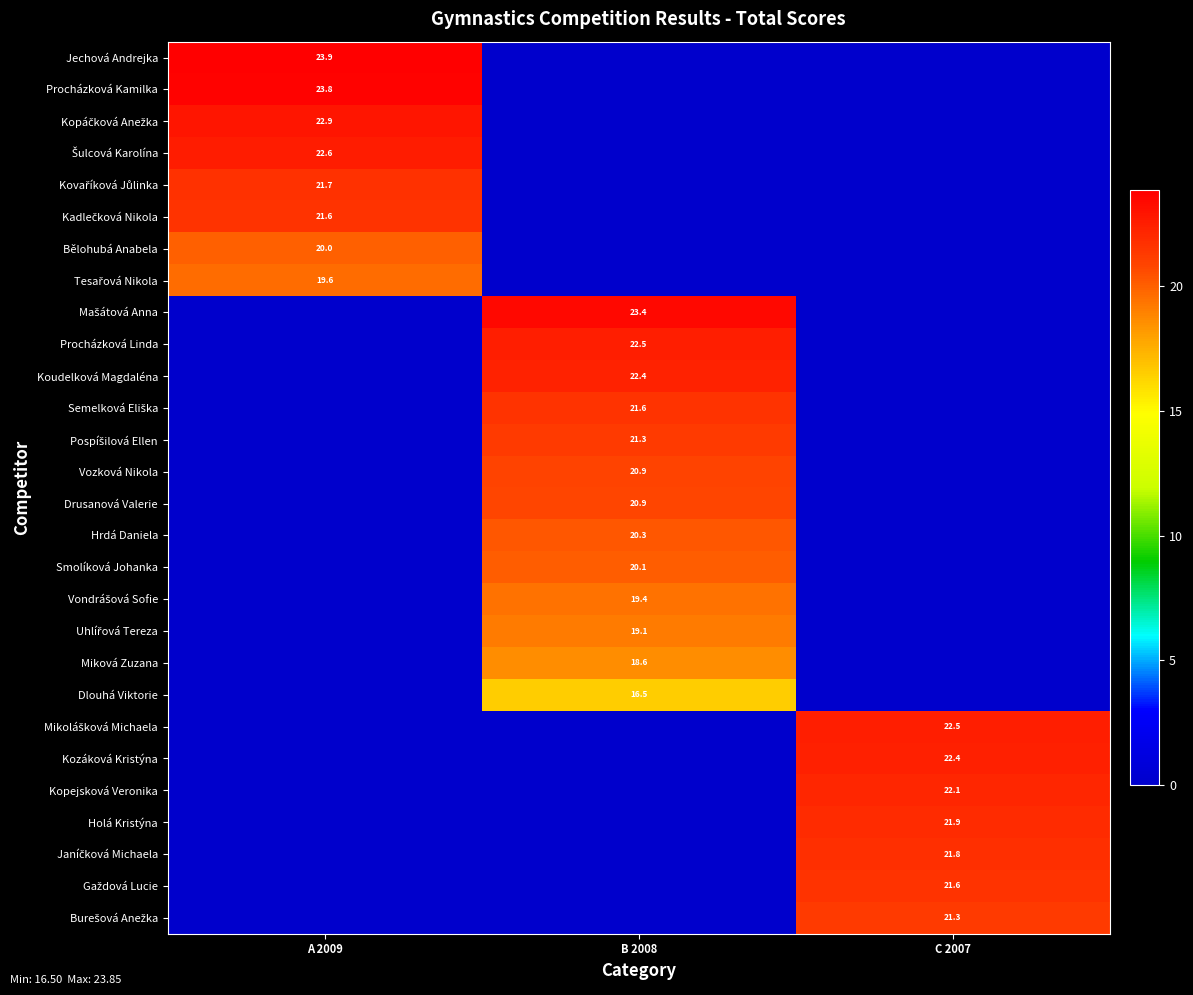

What is the total value across all series at A 2009?

175.9